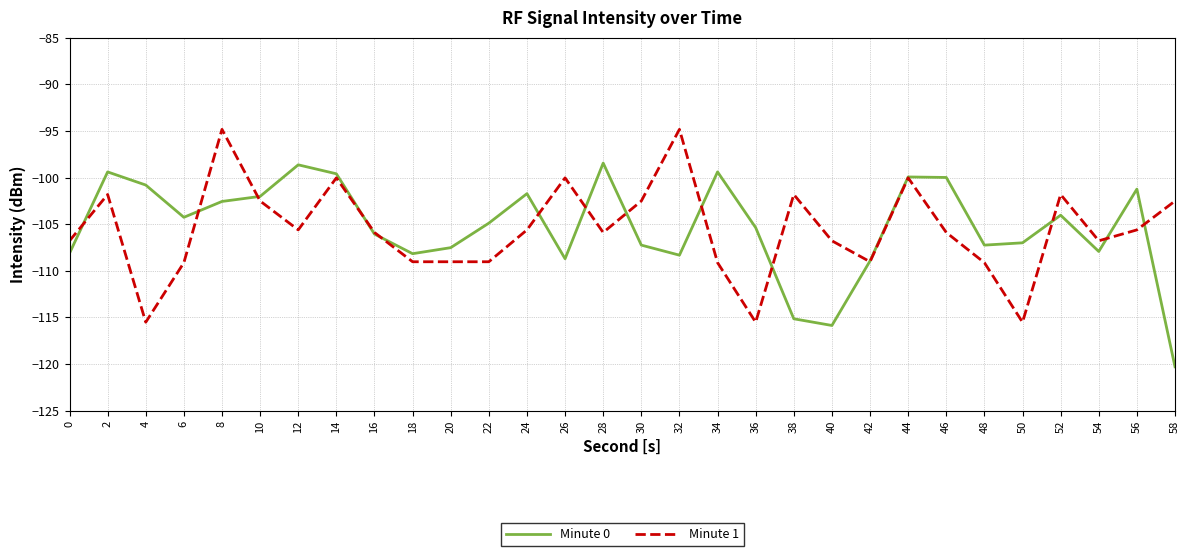

What are all the series names shown in the legend?

Minute 0, Minute 1